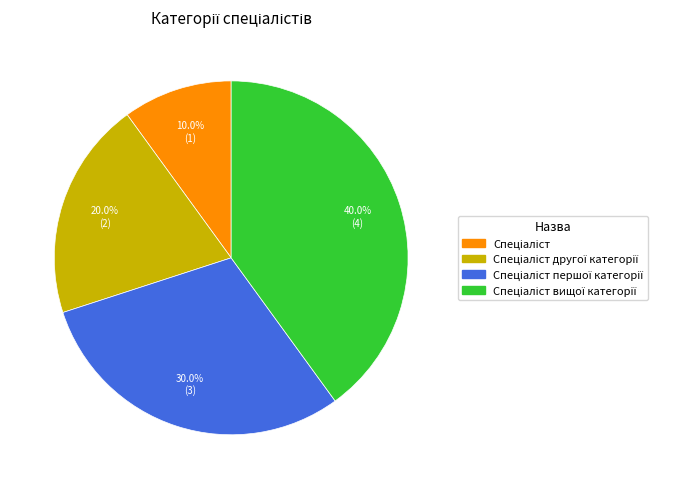

Is there any slice that represents more than half of the pie?

No